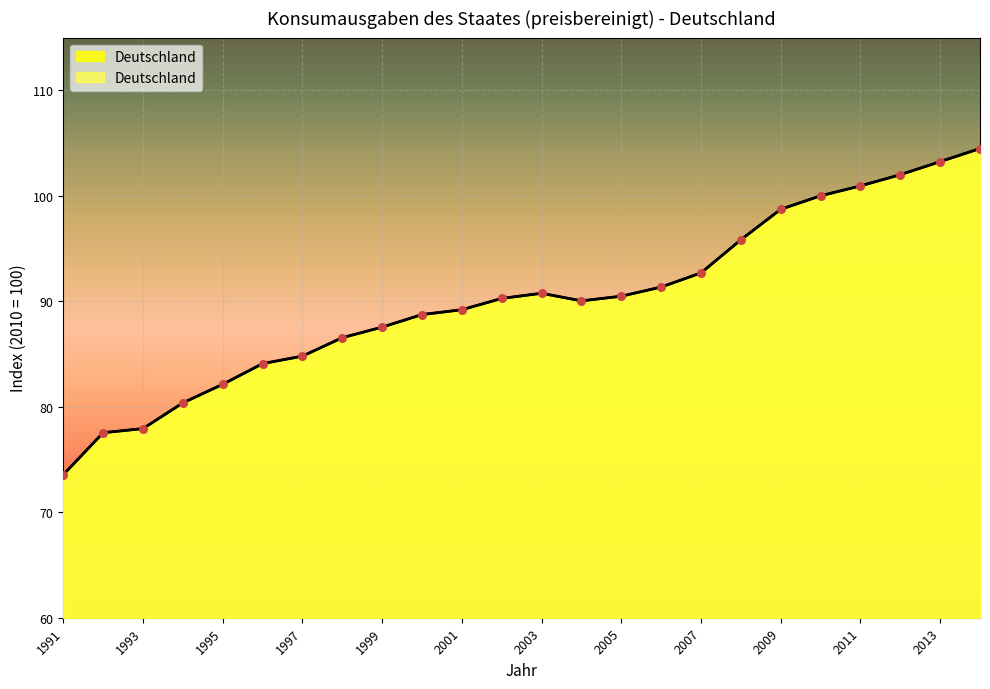

Approximately how many times larger is the value at 2004 compared to 2006?

1.0